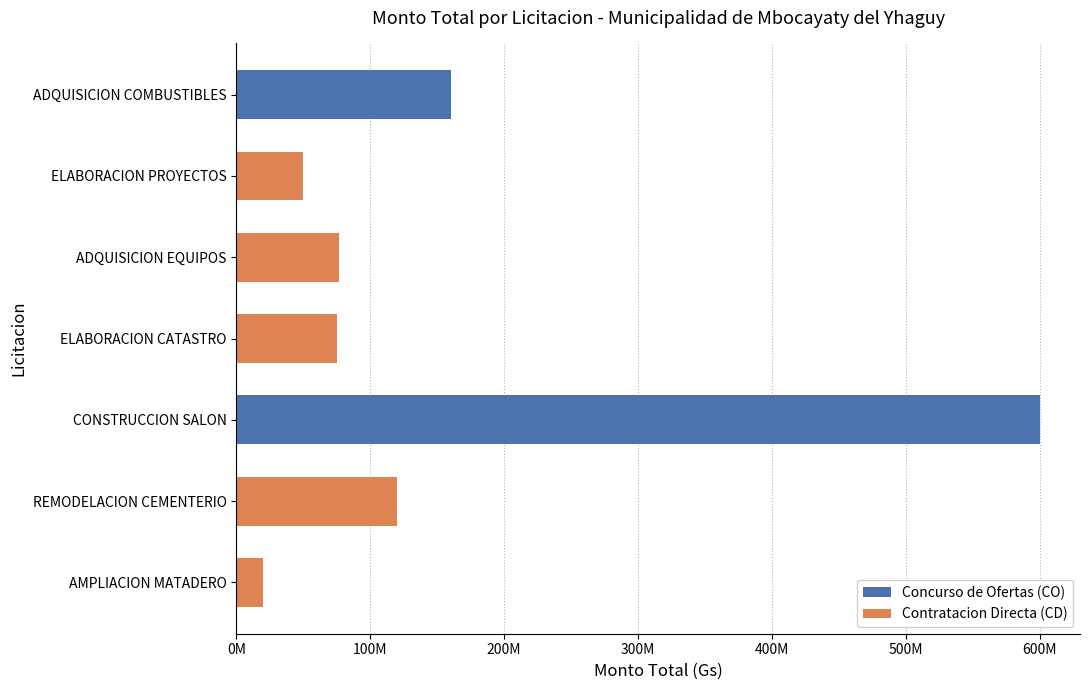

Count the number of categories in the chart.

7